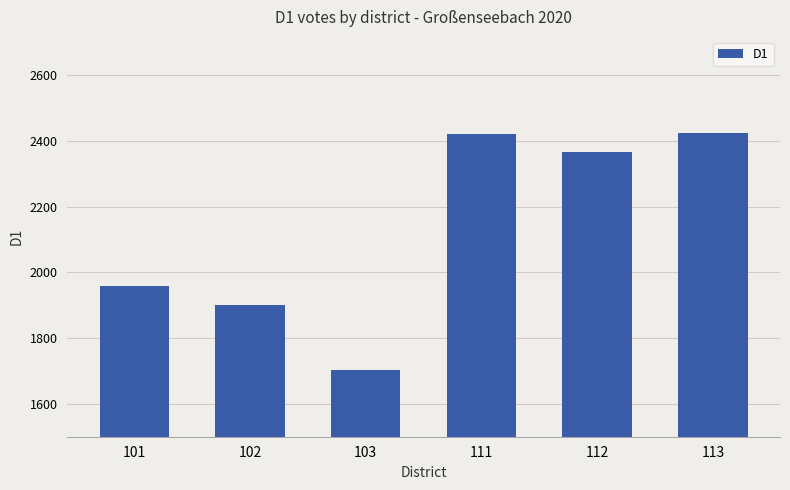

The chart shows a value of 2218 at 103. True or false?

False